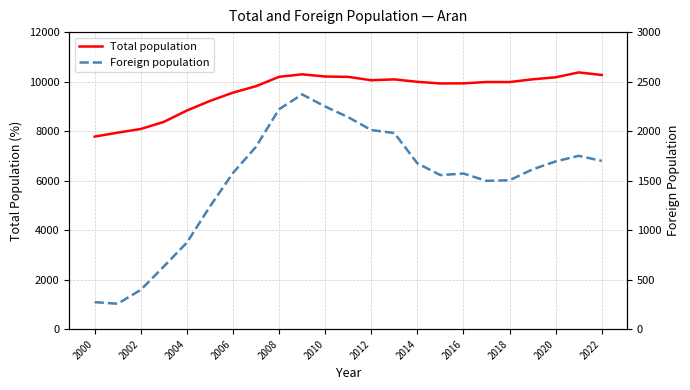

What is the maximum value for Total population?

10372